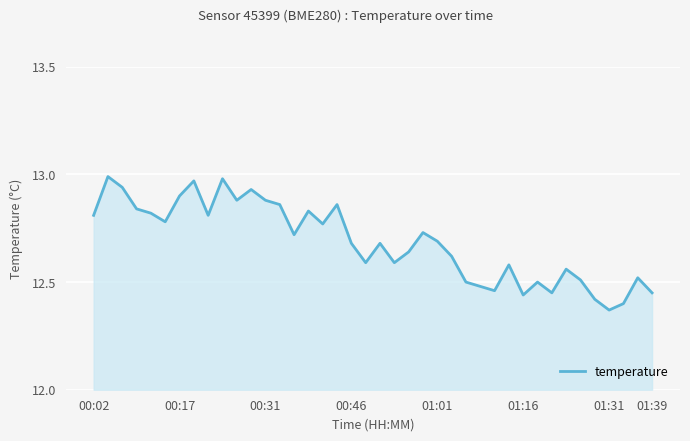

How many lines are shown in the chart?

1